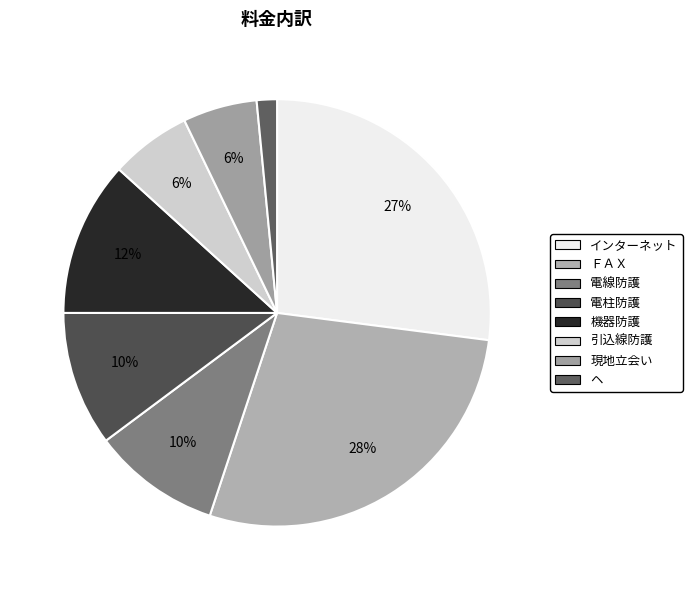

Rank the categories by value from lowest to highest.

ヘ, 現地立会い, 引込線防護, 電線防護, 電柱防護, 機器防護, インターネット, ＦＡＸ